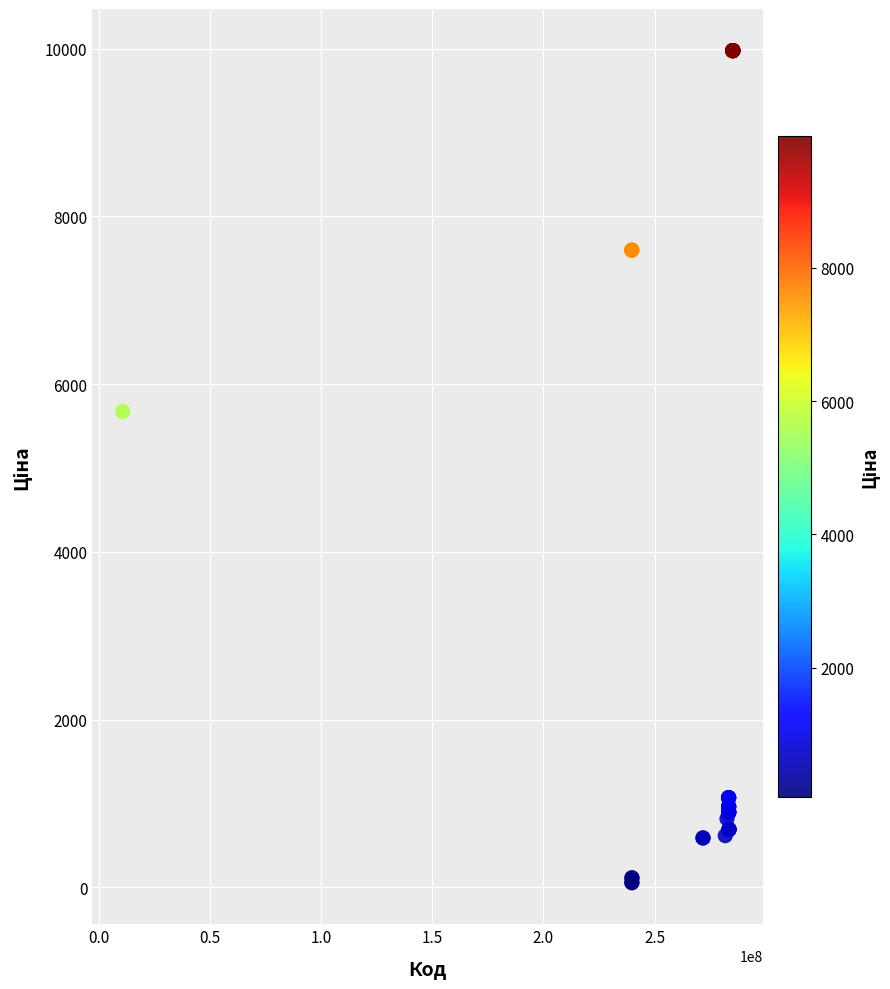

What Y value in the scatter plot is closest to 5016?

5673.8